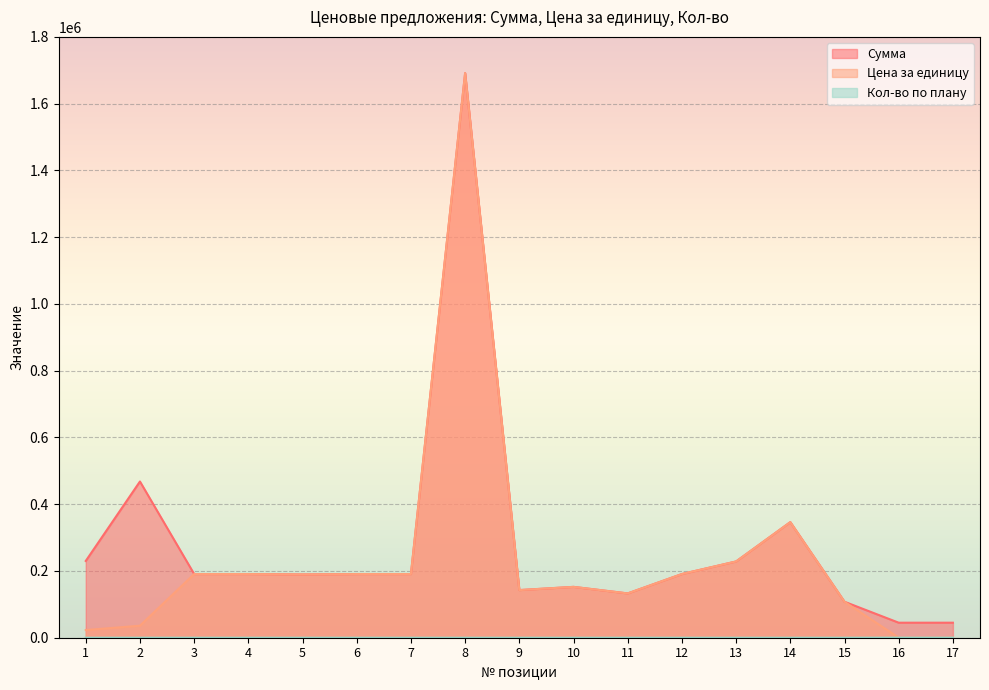

What is the smallest value displayed?

1